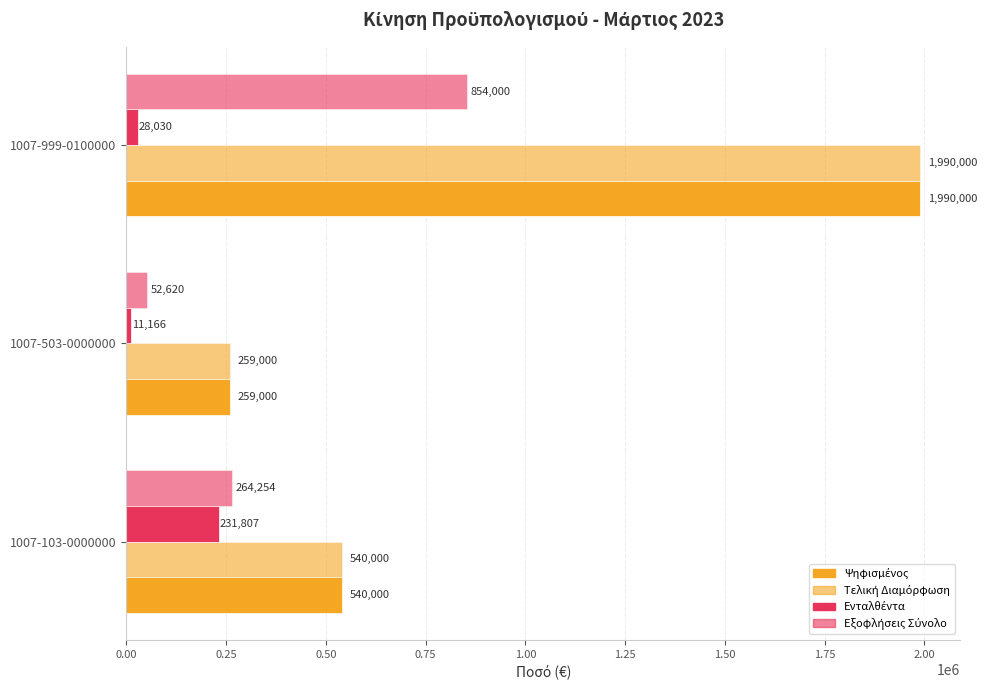

Count the number of categories in the chart.

3